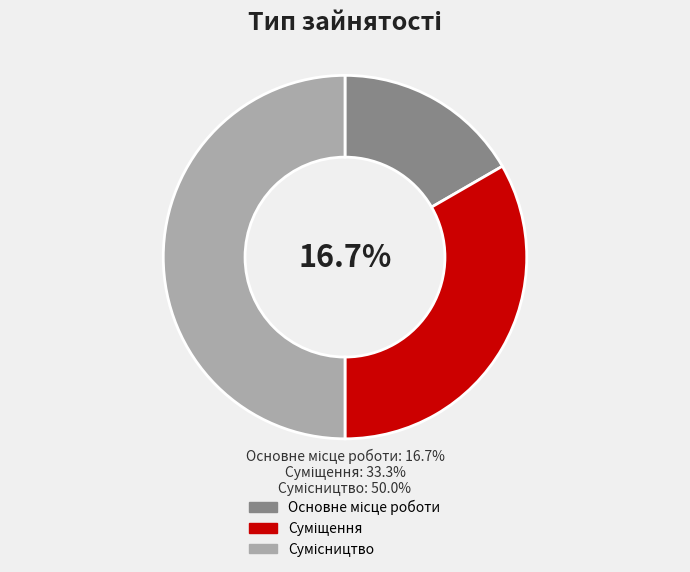

Count the number of slices in the pie.

3